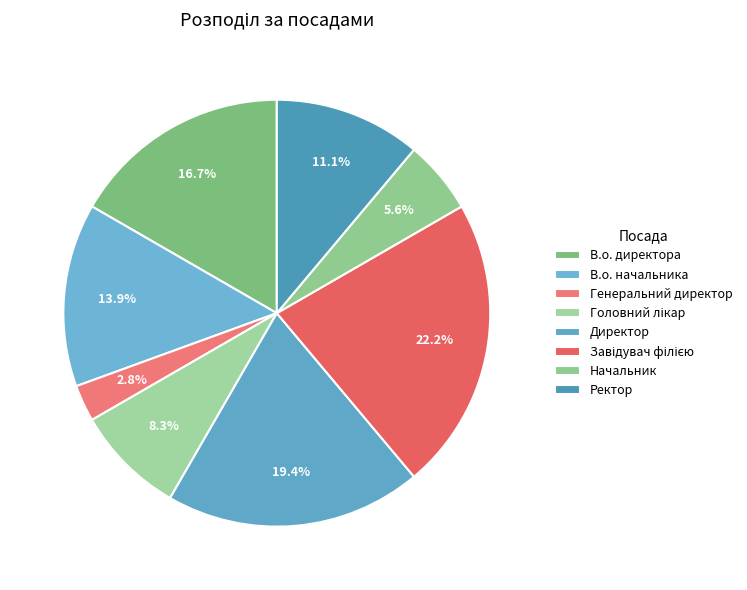

How many segments does this pie chart have?

8